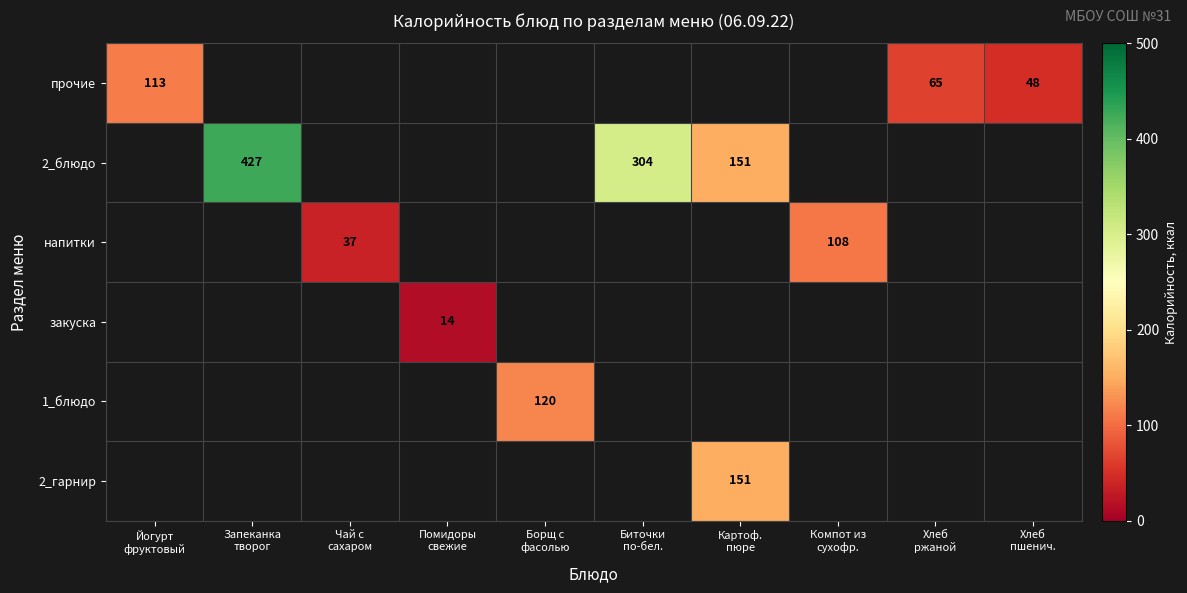

At which category does the chart reach its peak across all series?

Запеканка
творог